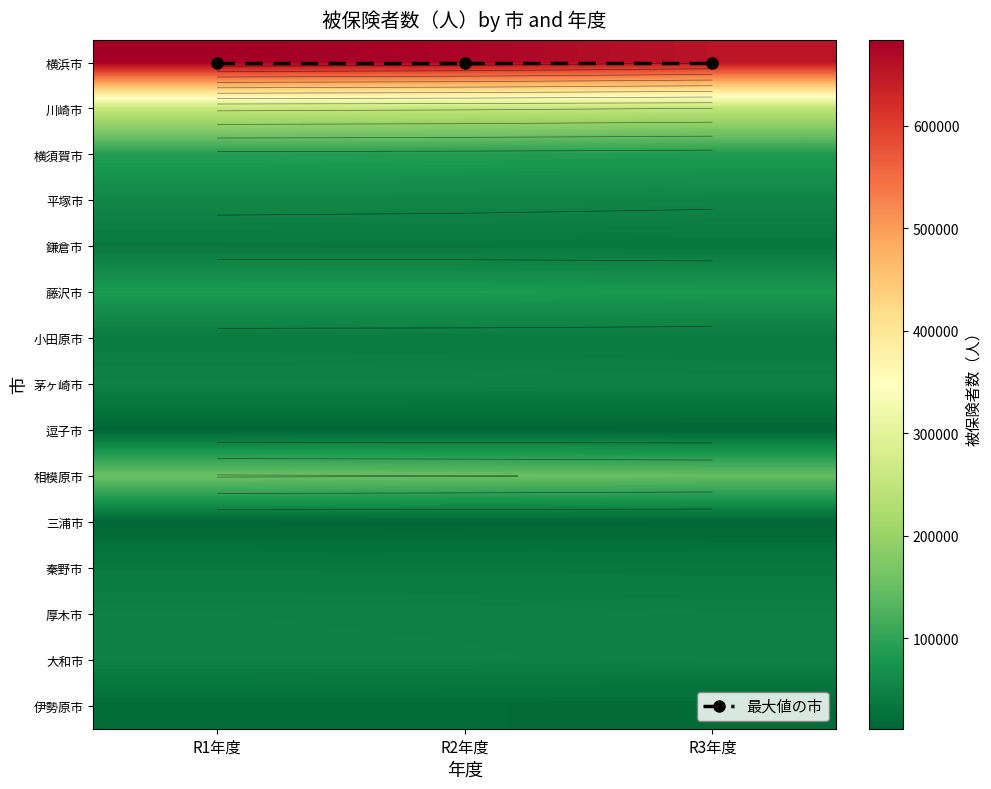

Which series has the largest range (max minus min)?

横浜市